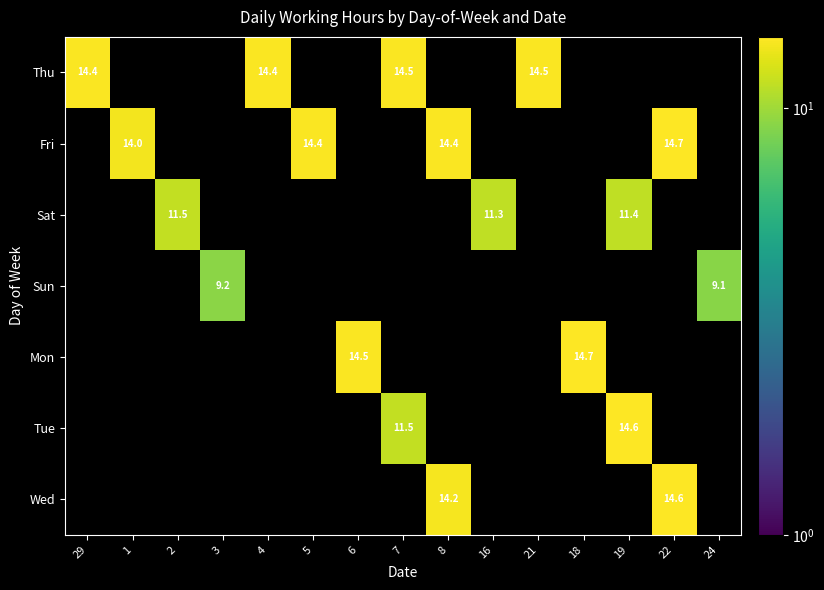

The value of Wed at 22 is 3.0. True or false?

False